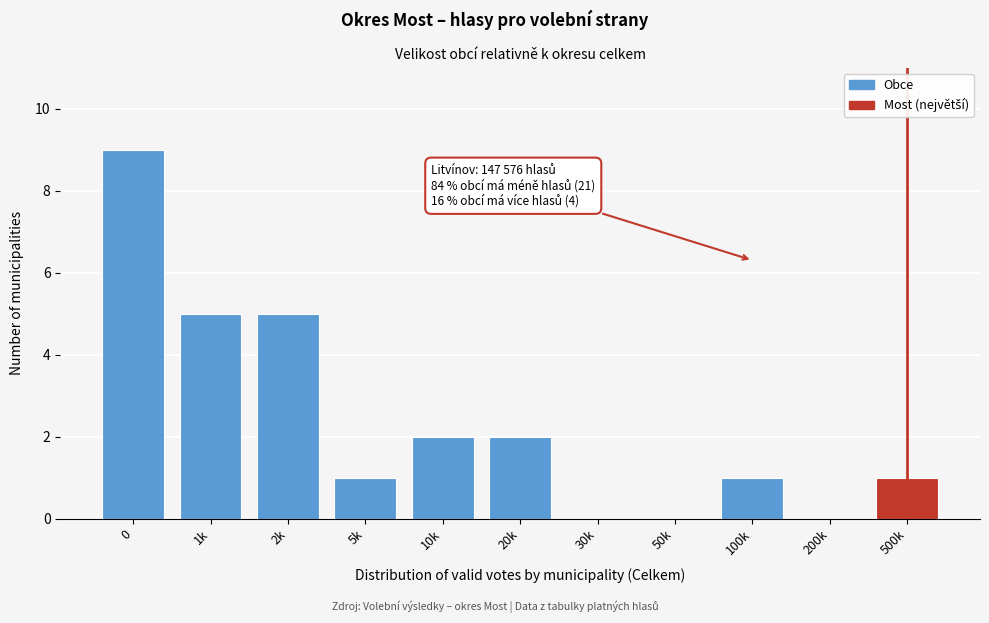

Reading left to right, what are all the values shown in this chart?

0=9	1k=5	2k=5	5k=1	10k=2	20k=2	30k=0	50k=0	100k=1	200k=0	500k=1